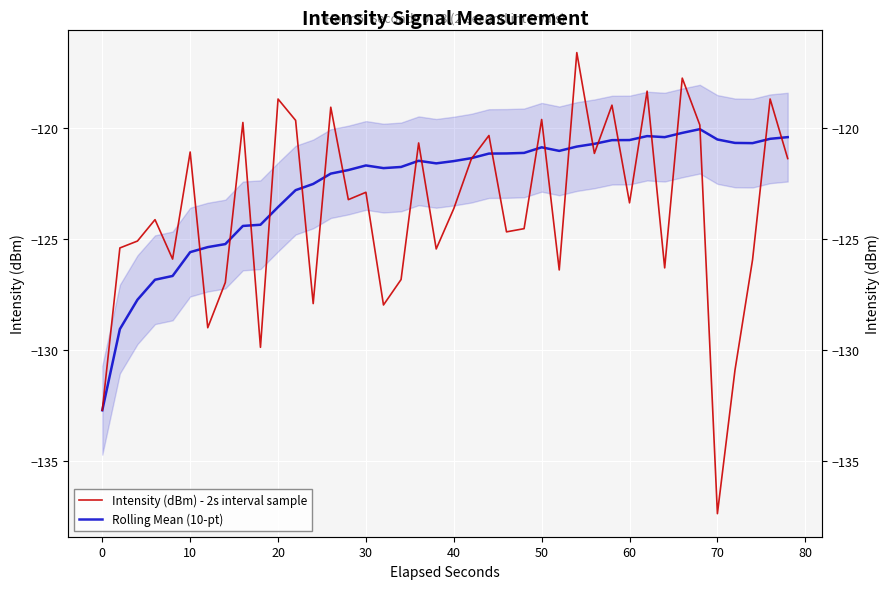

How many distinct data groups are displayed?

2